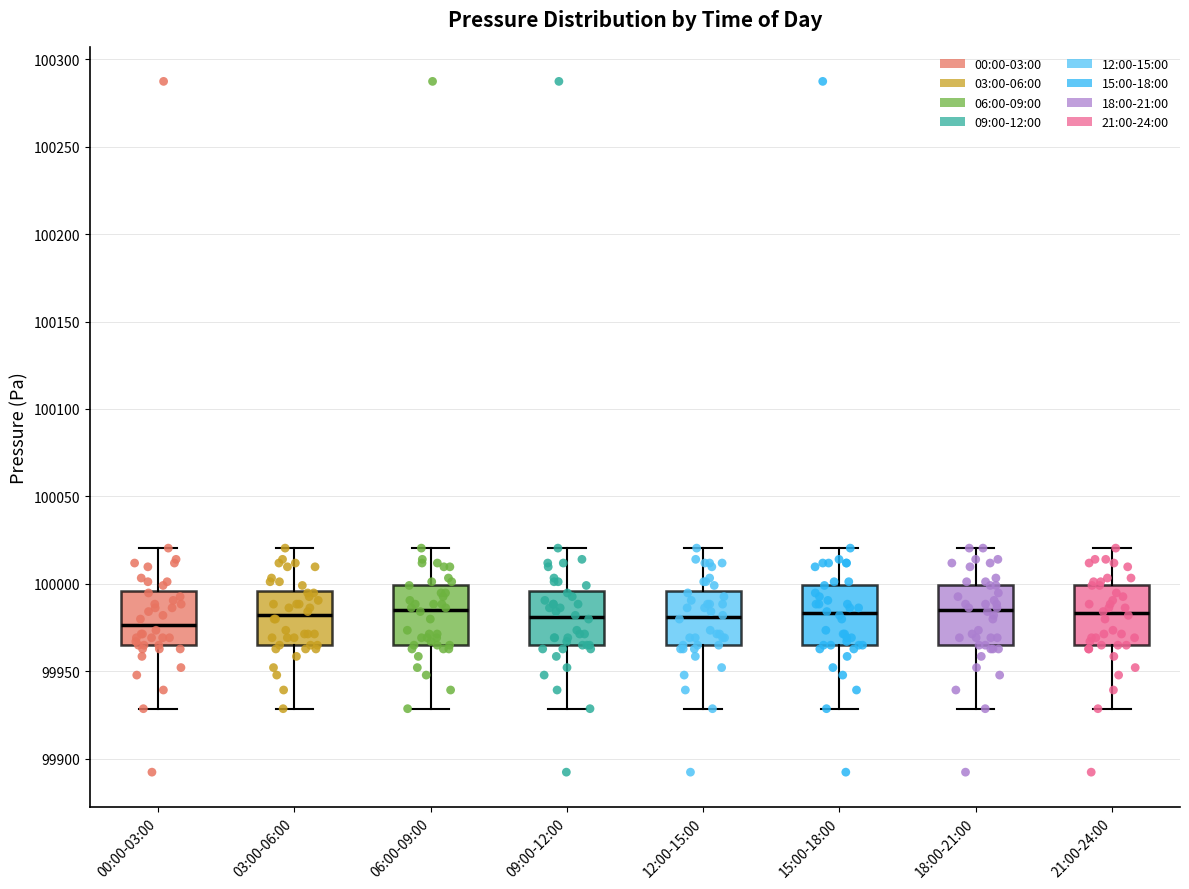

Reading left to right, read every box against the y-axis: the position of its median line, the range the box covers, and the ends of its whiskers. The values are not printed on the chart, so give them approximately, as read against the axis.

00:00-03:00: median 99975, box 99965 to 99995, whiskers 99930 to 100020
03:00-06:00: median 99980, box 99965 to 99995, whiskers 99930 to 100020
06:00-09:00: median 99985, box 99965 to 100000, whiskers 99930 to 100020
09:00-12:00: median 99980, box 99965 to 99995, whiskers 99930 to 100020
12:00-15:00: median 99980, box 99965 to 99995, whiskers 99930 to 100020
15:00-18:00: median 99985, box 99965 to 100000, whiskers 99930 to 100020
18:00-21:00: median 99985, box 99965 to 100000, whiskers 99930 to 100020
21:00-24:00: median 99985, box 99965 to 100000, whiskers 99930 to 100020